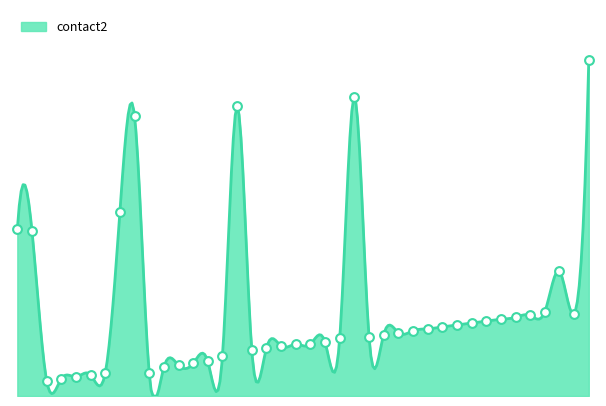

Which has a higher value, 37 or 39?

39